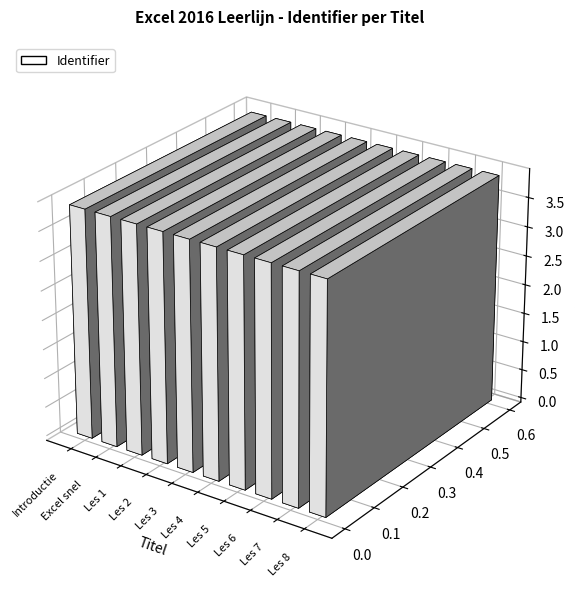

What is the label of the 4th bar from the left?

Les 2